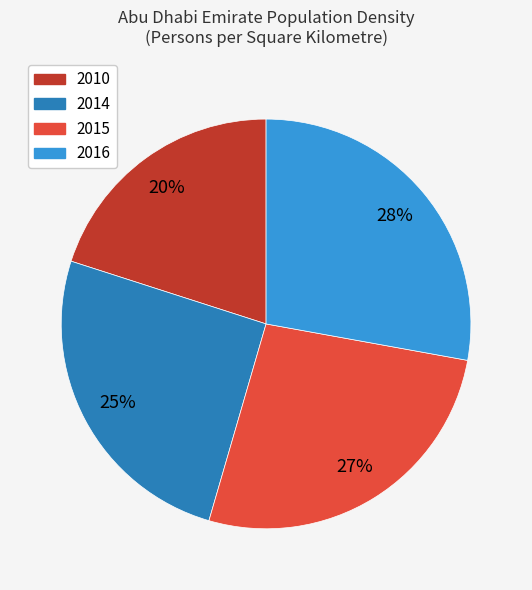

Is 2015 the majority of the pie?

No